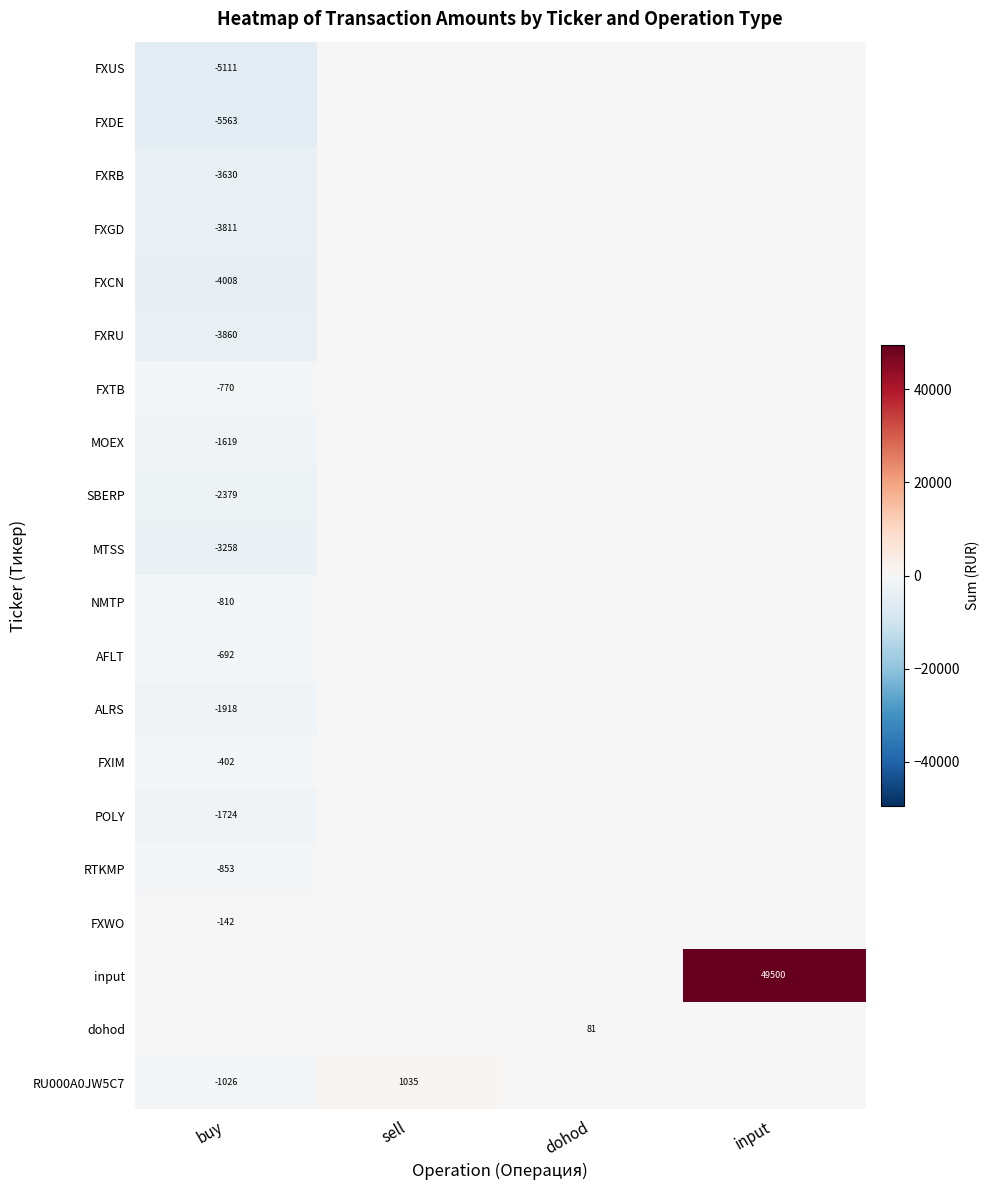

Is the value of FXUS at buy greater than the value of MOEX at buy?

No